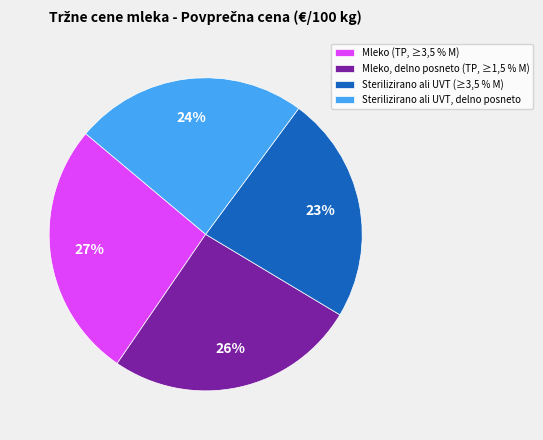

To the nearest percent, what portion does Sterilizirano ali UVT, delno posneto represent?

24%